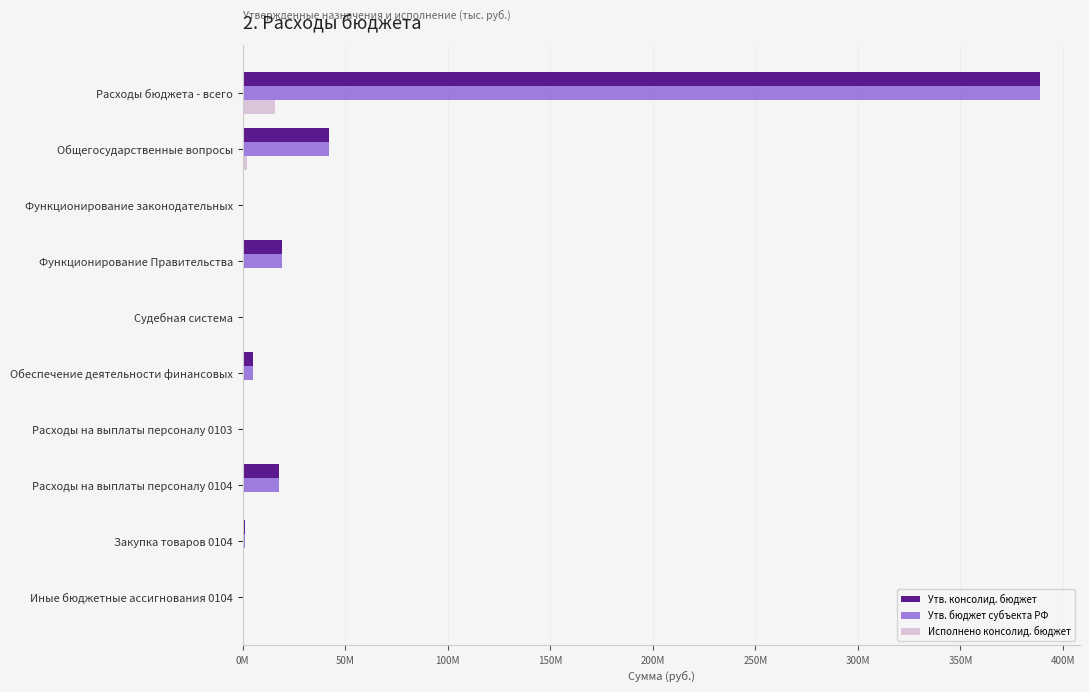

What are all the series names shown in the legend?

Утв. консолид. бюджет, Утв. бюджет субъекта РФ, Исполнено консолид. бюджет